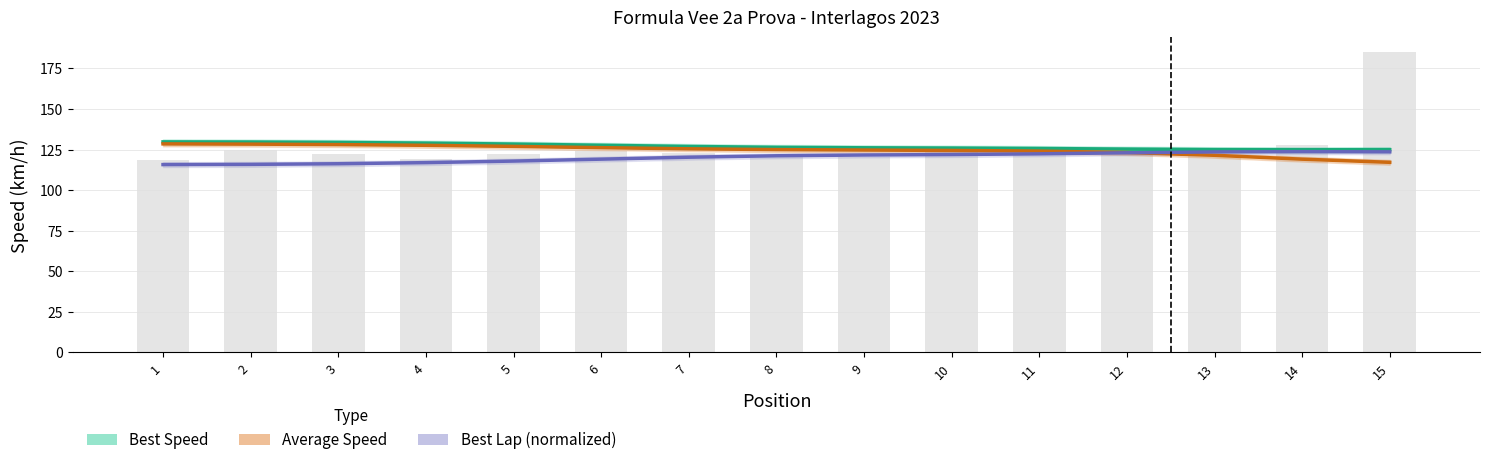

At which label is Average Speed closest to 122?

13